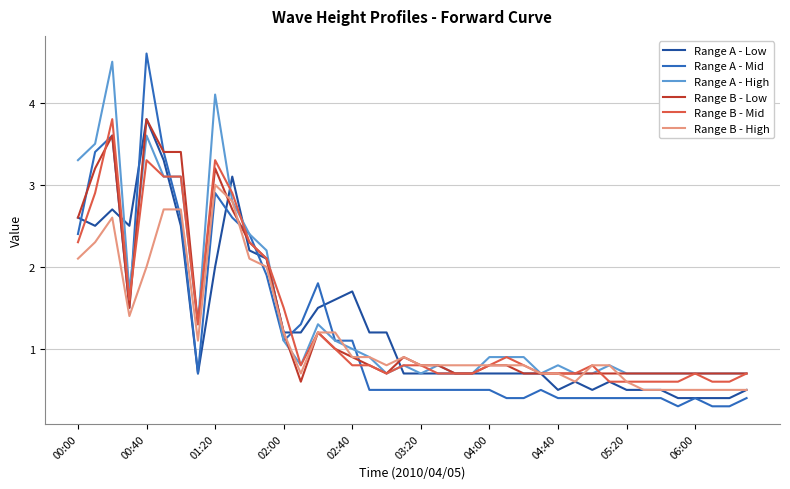

Which series has the widest spread of values?

Range A - Mid